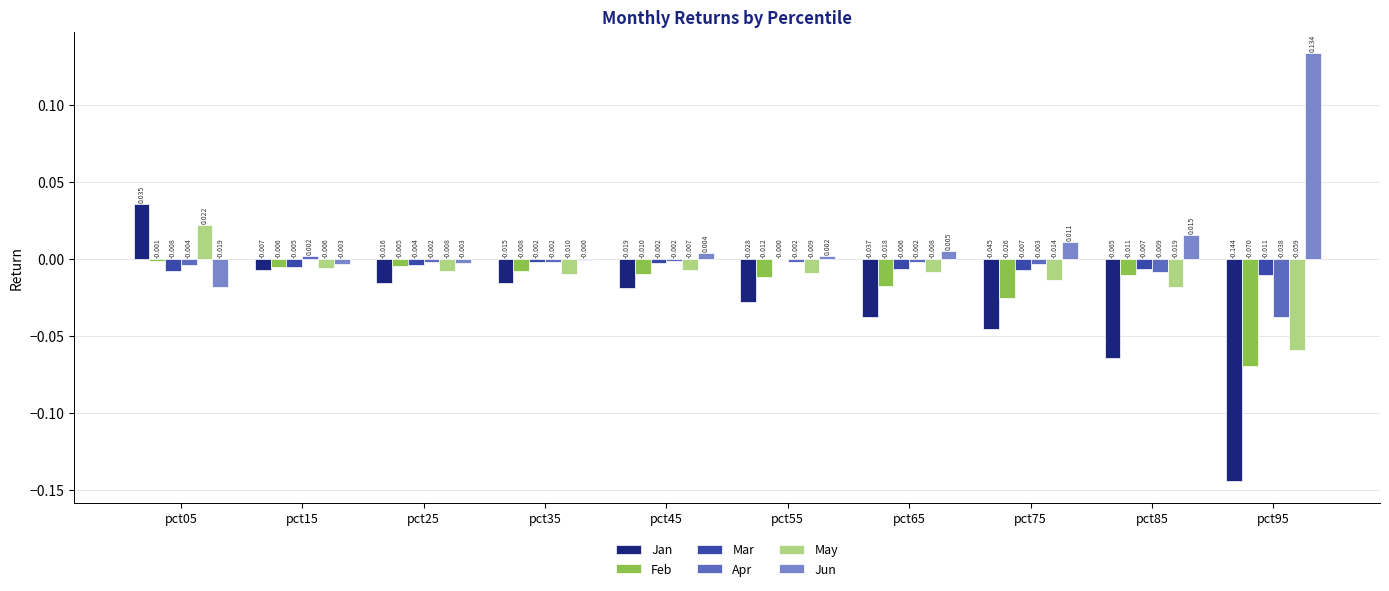

What are all the series names shown in the legend?

Jan, Feb, Mar, Apr, May, Jun